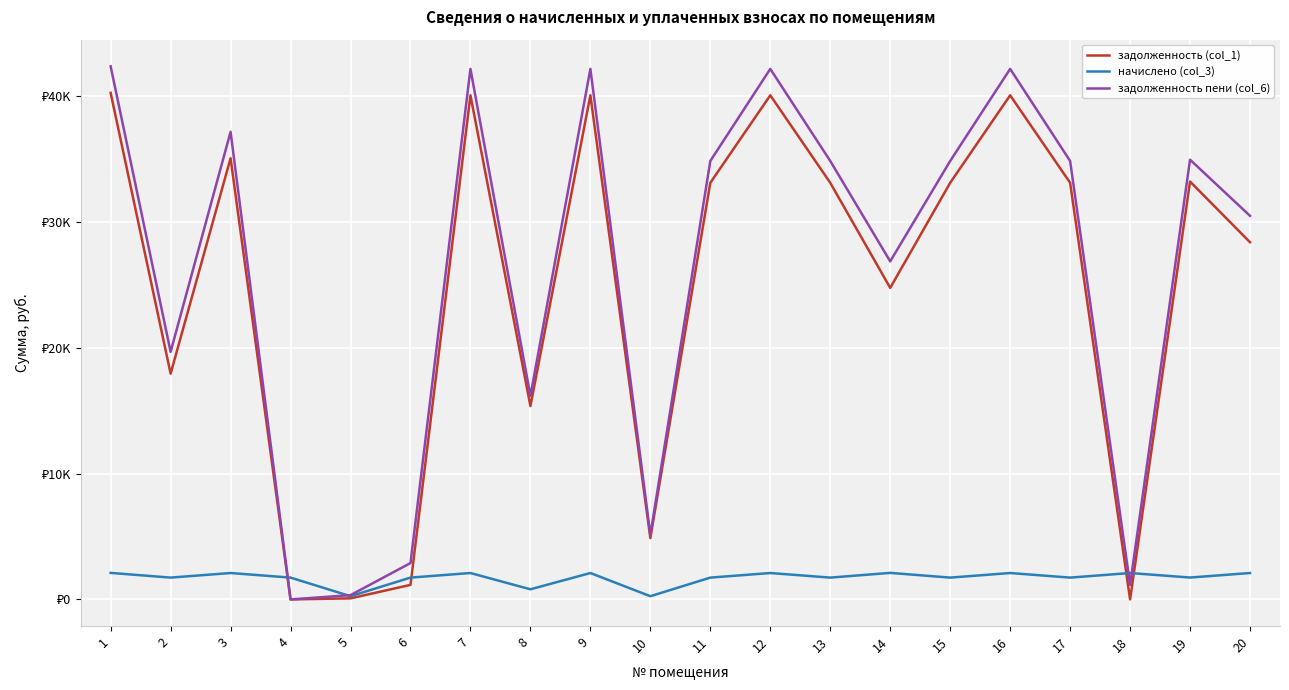

What is the difference between the highest and lowest values at 2?

17938.4